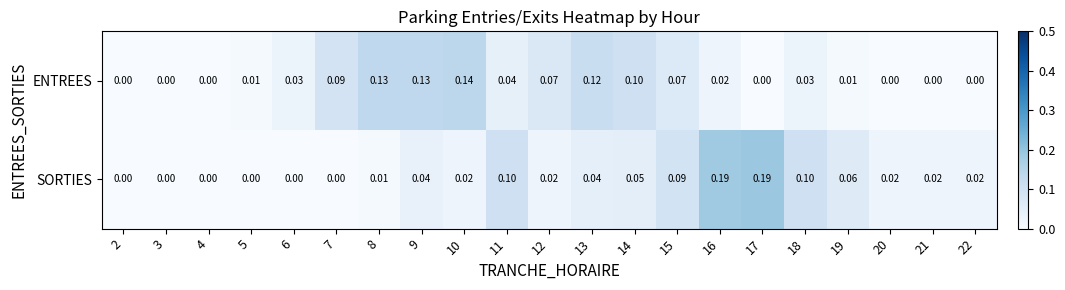

Which series has the largest total across all categories?

ENTREES